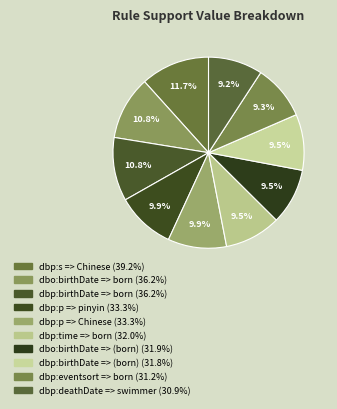

Is there a majority slice in this chart?

No